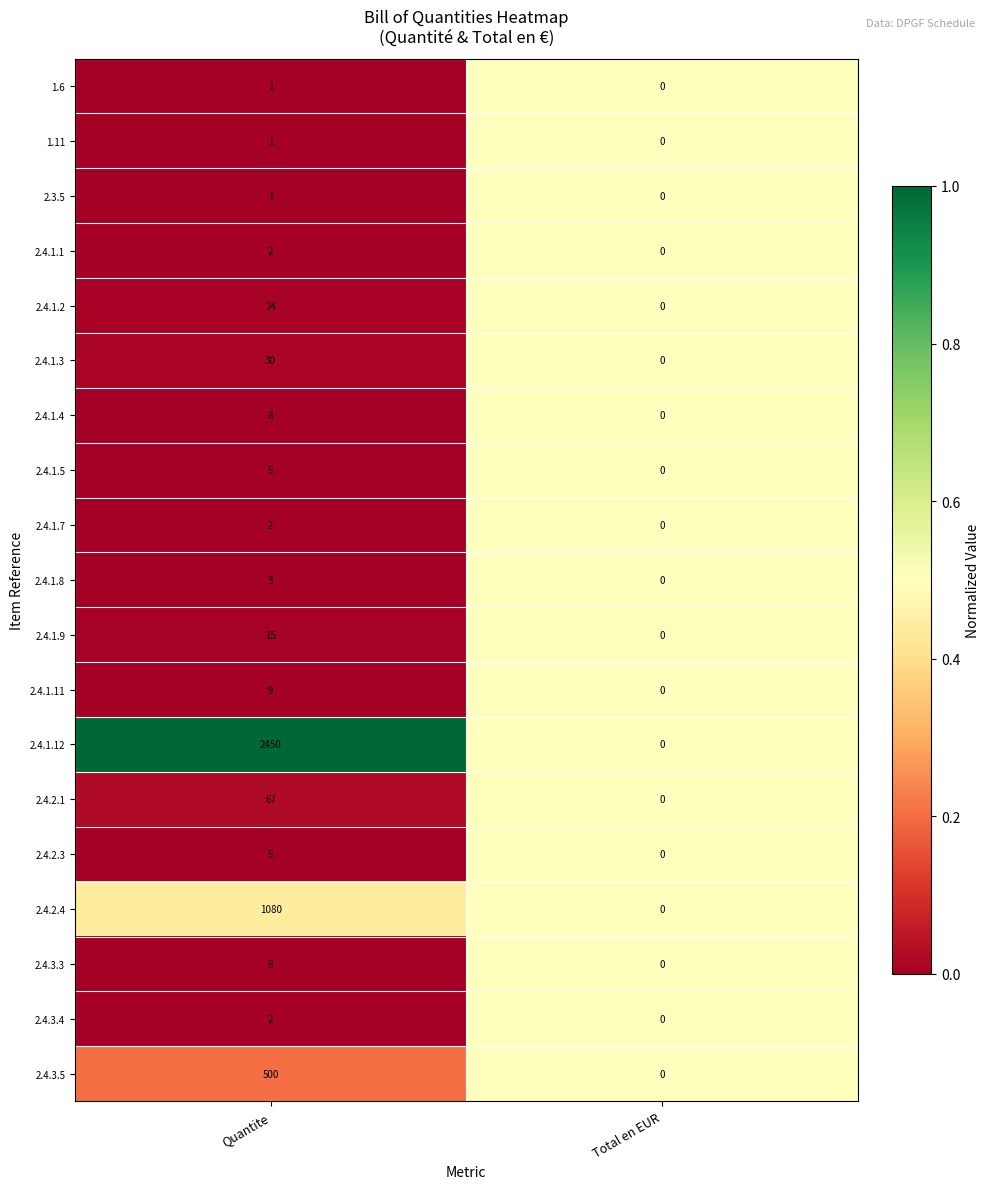

Which category has the lowest value in the 2.4.1.9 series?

Total en EUR